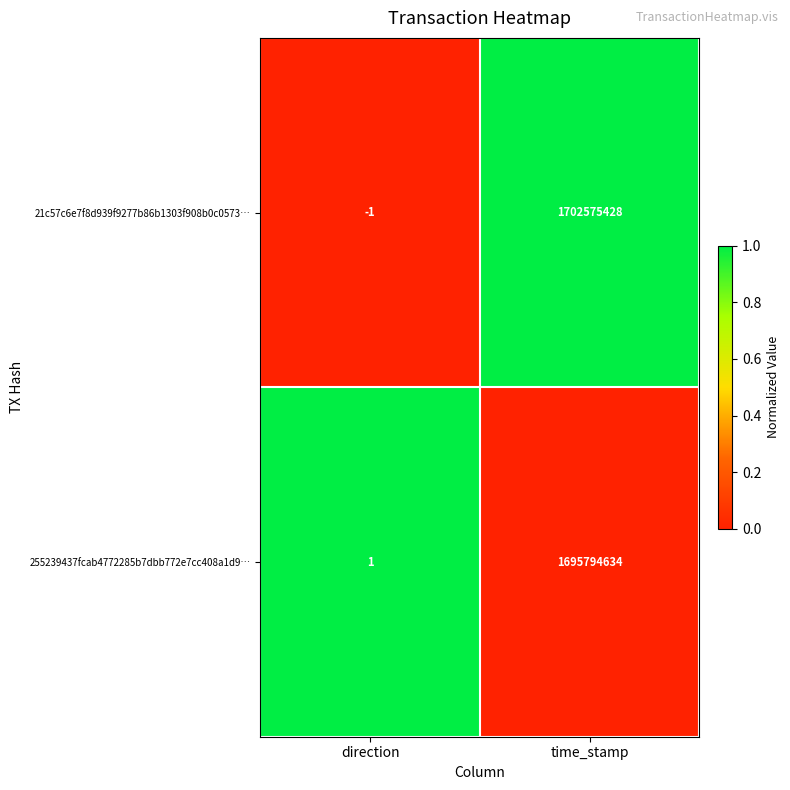

Where is 21c57c6e7f8d939f9277b86b1303f908b0c0573… nearest to the value 851287713?

direction